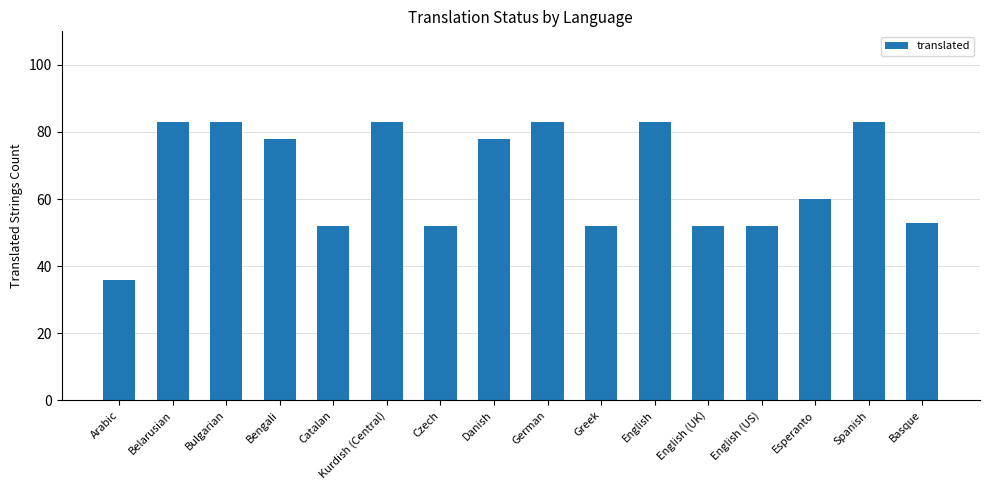

Reading left to right, extract all data points from this chart.

Arabic=36	Belarusian=83	Bulgarian=83	Bengali=78	Catalan=52	Kurdish (Central)=83	Czech=52	Danish=78	German=83	Greek=52	English=83	English (UK)=52	English (US)=52	Esperanto=60	Spanish=83	Basque=53